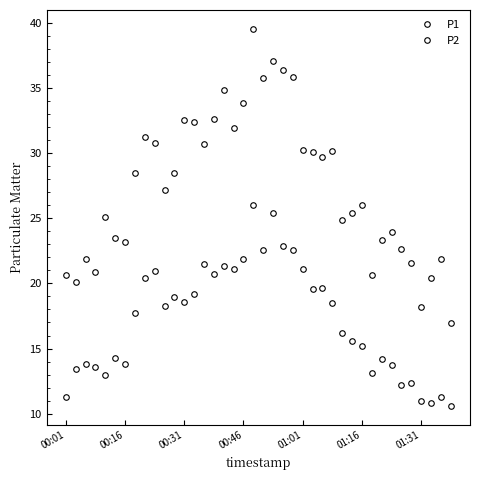

How many lines are shown in the chart?

2